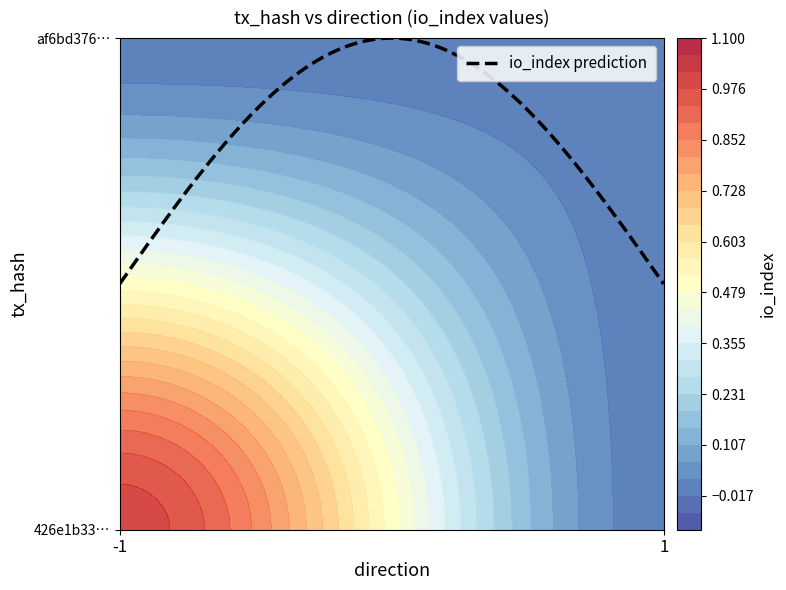

Rank the series at -1 from highest to lowest value.

426e1b333d597bfa5ab8499fd76dc4065592aab, af6bd376075d8e5725f9934c1e73644d14e61a8